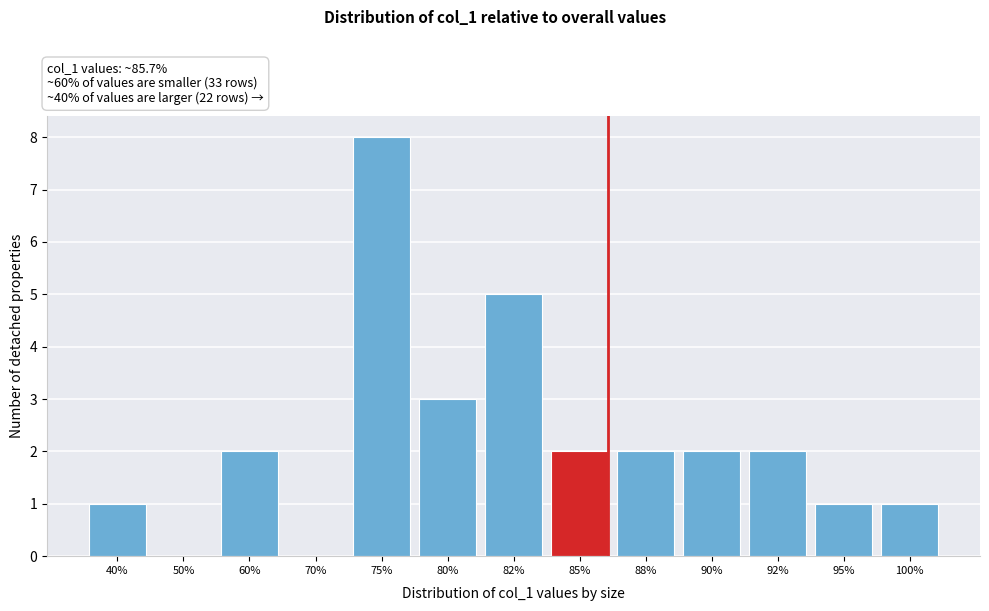

Reading left to right, list all the values displayed in this chart.

40%=1	50%=0	60%=2	70%=0	75%=8	80%=3	82%=5	85%=2	88%=2	90%=2	92%=2	95%=1	100%=1